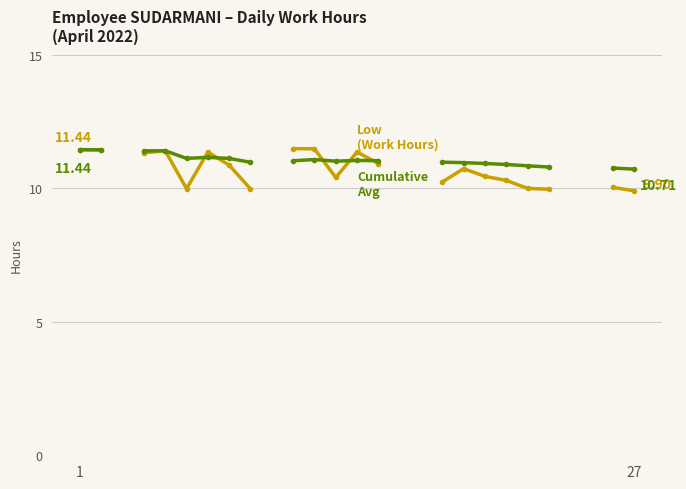

What is the difference between the maximum and minimum values in the Daily Avg (cumulative) series?

0.7